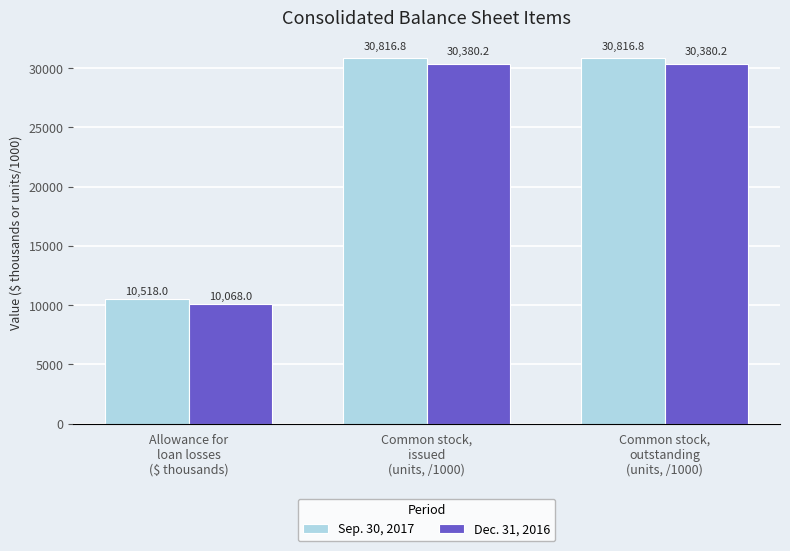

Which series has the widest spread of values?

Dec. 31, 2016